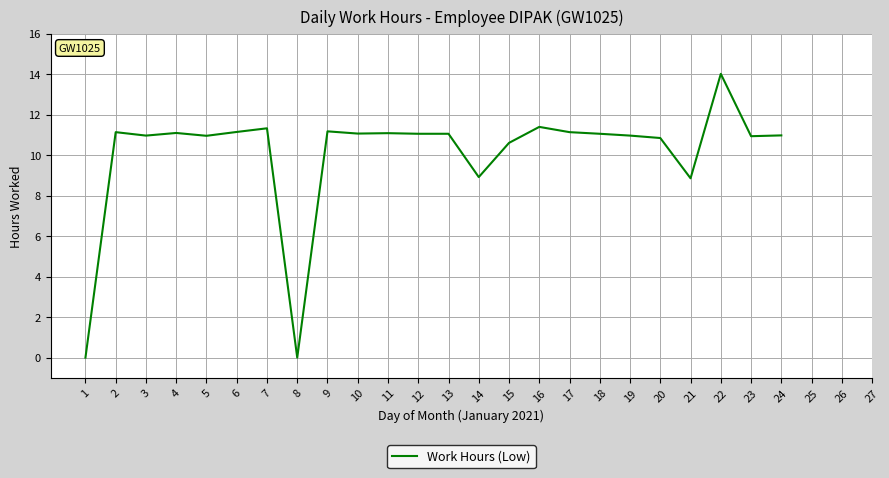

How many values are above zero?

22